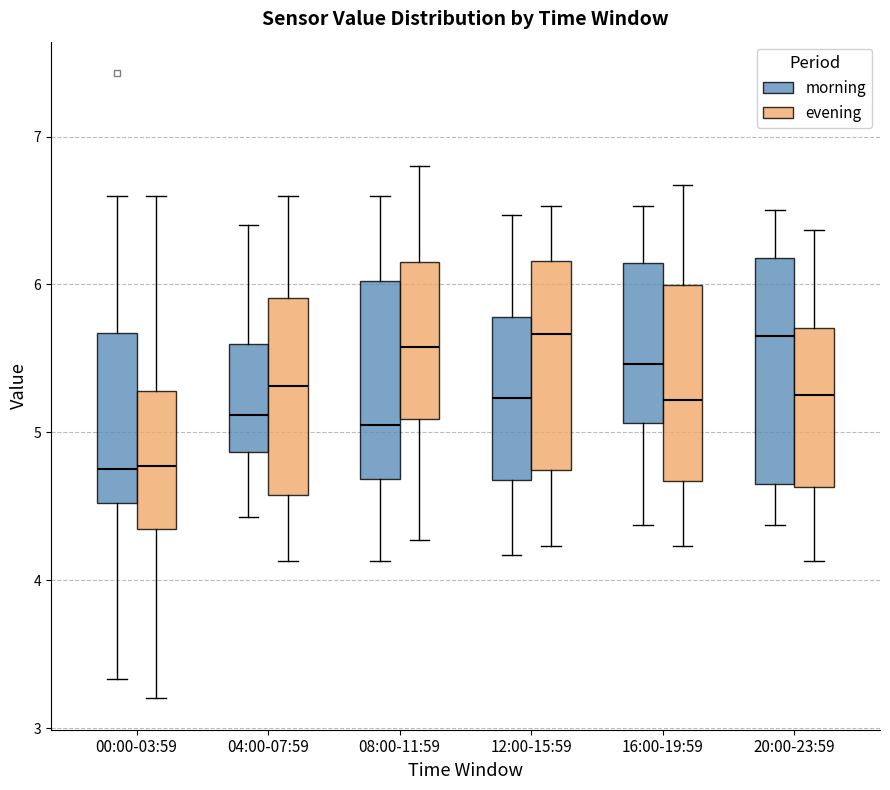

Reading left to right, transcribe this box plot: for each box, give where its median line is, the range the box spans, and where its two whiskers end, as read against the y-axis. The values are not printed on the chart, so give them approximately, as read against the axis.

00:00-03:59 (morning): median 4.8, box 4.5 to 5.7, whiskers 3.3 to 6.6
00:00-03:59 (evening): median 4.8, box 4.3 to 5.3, whiskers 3.2 to 6.6
04:00-07:59 (morning): median 5.1, box 4.9 to 5.6, whiskers 4.4 to 6.4
04:00-07:59 (evening): median 5.3, box 4.6 to 5.9, whiskers 4.1 to 6.6
08:00-11:59 (morning): median 5.1, box 4.7 to 6.0, whiskers 4.1 to 6.6
08:00-11:59 (evening): median 5.6, box 5.1 to 6.2, whiskers 4.3 to 6.8
12:00-15:59 (morning): median 5.2, box 4.7 to 5.8, whiskers 4.2 to 6.5
12:00-15:59 (evening): median 5.7, box 4.7 to 6.2, whiskers 4.2 to 6.5
16:00-19:59 (morning): median 5.5, box 5.1 to 6.1, whiskers 4.4 to 6.5
16:00-19:59 (evening): median 5.2, box 4.7 to 6.0, whiskers 4.2 to 6.7
20:00-23:59 (morning): median 5.7, box 4.7 to 6.2, whiskers 4.4 to 6.5
20:00-23:59 (evening): median 5.3, box 4.6 to 5.7, whiskers 4.1 to 6.4